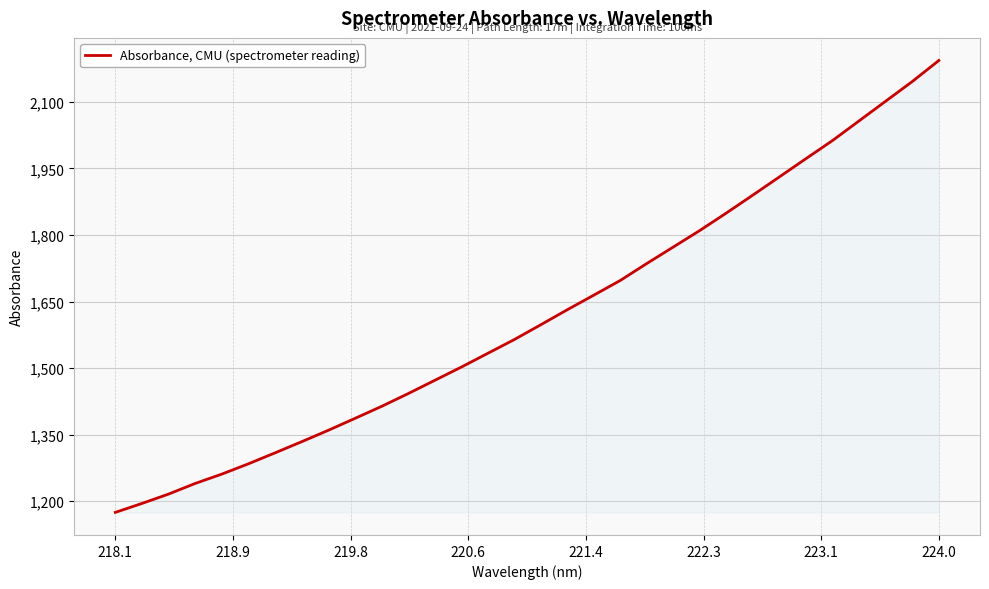

What is the difference between the maximum and minimum values?

1018.3